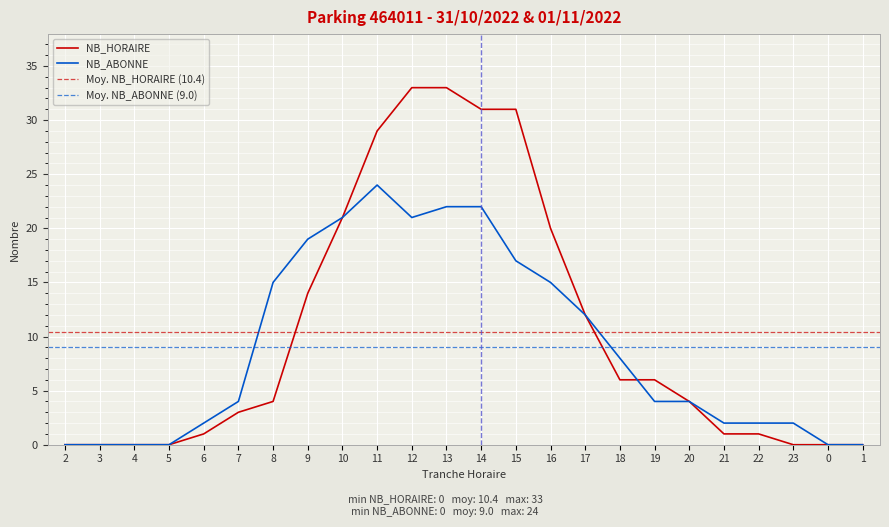

The value of NB_ABONNE at 8 is 7. True or false?

False